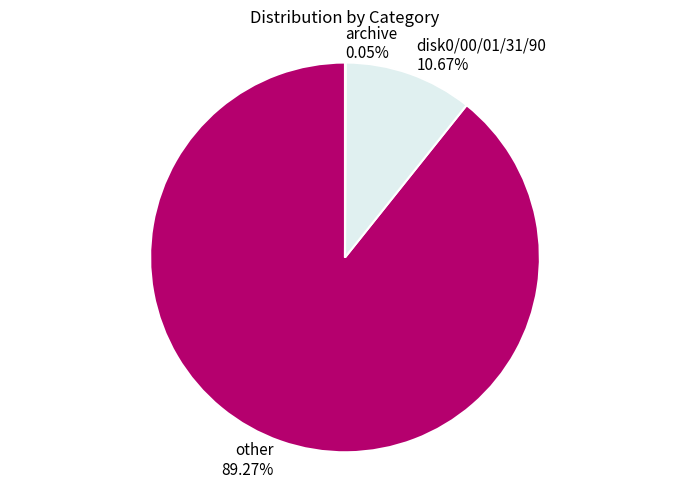

The disk0/00/01/31/90 slice represents 11% of the pie. True or false?

True